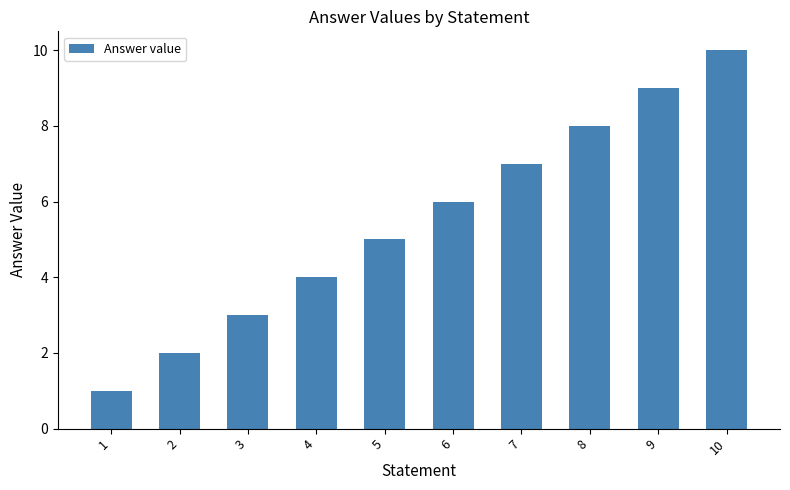

How many data points are less than 6?

5